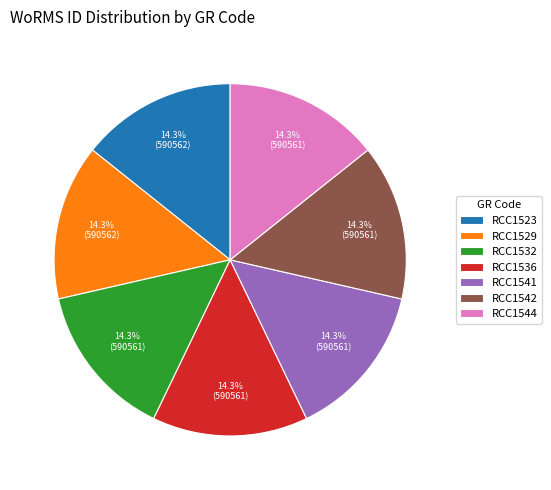

True or false: RCC1536 accounts for 23% of the total.

False